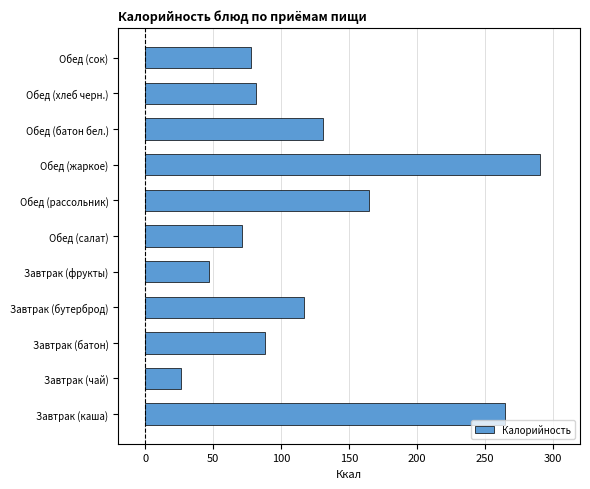

Reading top to bottom, extract all data points from this chart.

Обед (сок)=77.4	Обед (хлеб черн.)=81.6	Обед (батон бел.)=131.0	Обед (жаркое)=290.6	Обед (рассольник)=165.0	Обед (салат)=71.3	Завтрак (фрукты)=47.0	Завтрак (бутерброд)=117.0	Завтрак (батон)=87.9	Завтрак (чай)=26.1	Завтрак (каша)=265.0